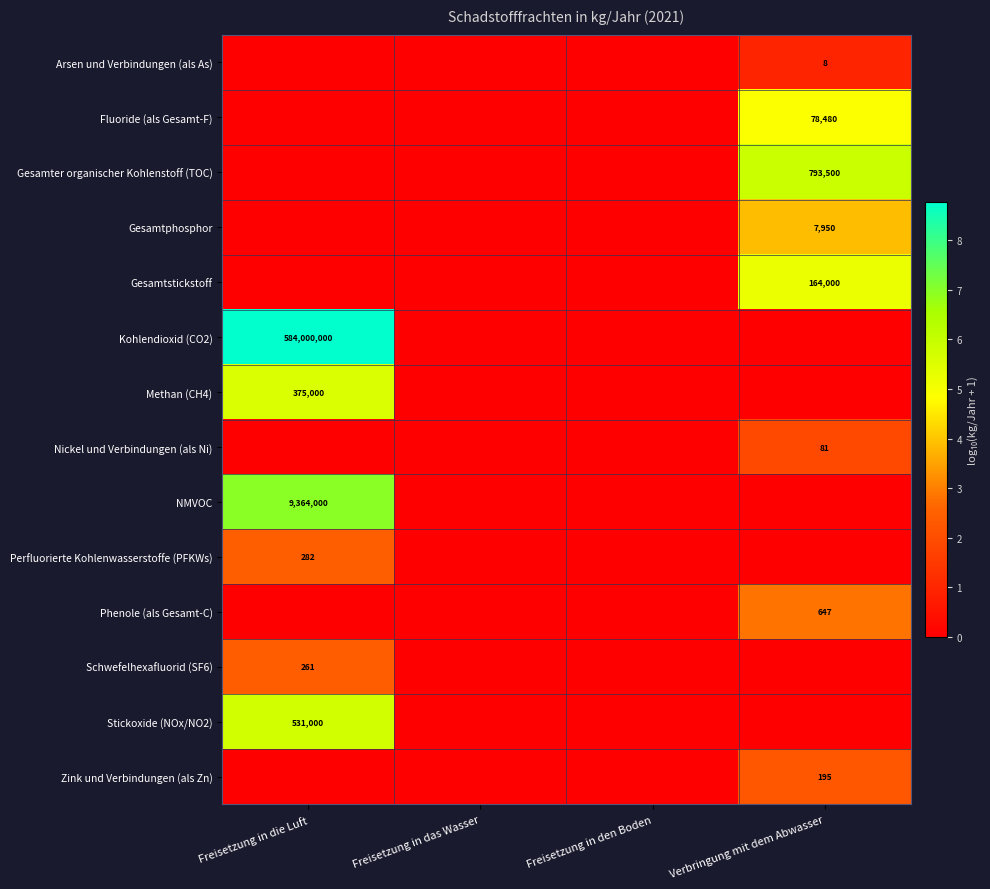

The Perfluorierte Kohlenwasserstoffe (PFKWs) series shows 282 at Freisetzung in die Luft. True or false?

True